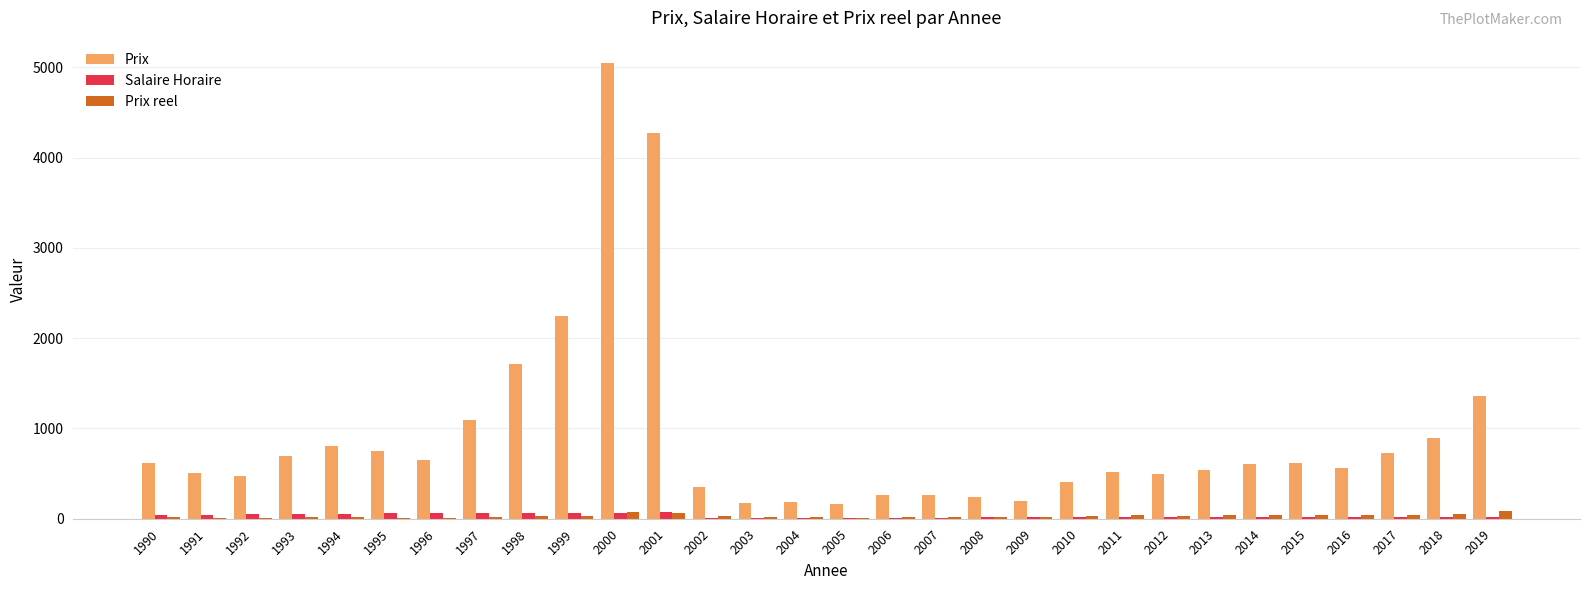

The value of Prix reel at 2005 is 13.2. True or false?

True